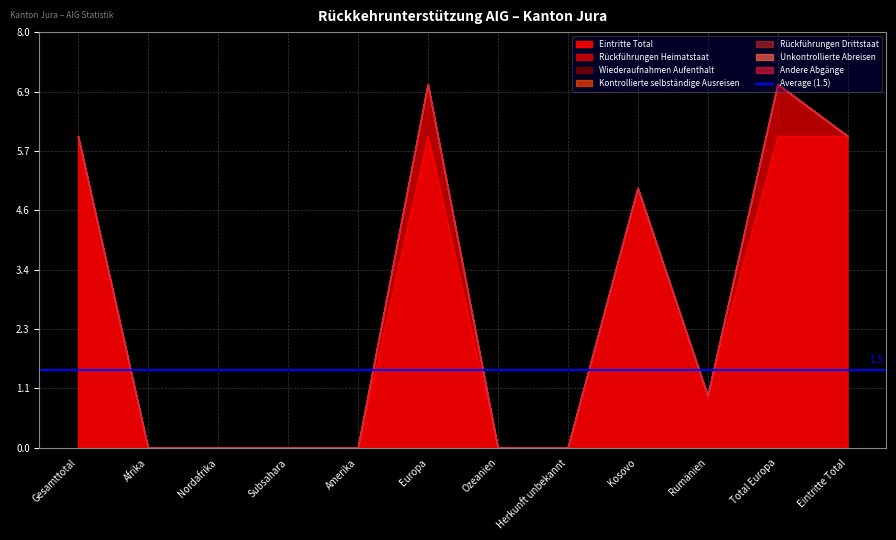

True or false: Unkontrollierte Abreisen and Kontrollierte selbständige Ausreisen intersect in this chart.

False